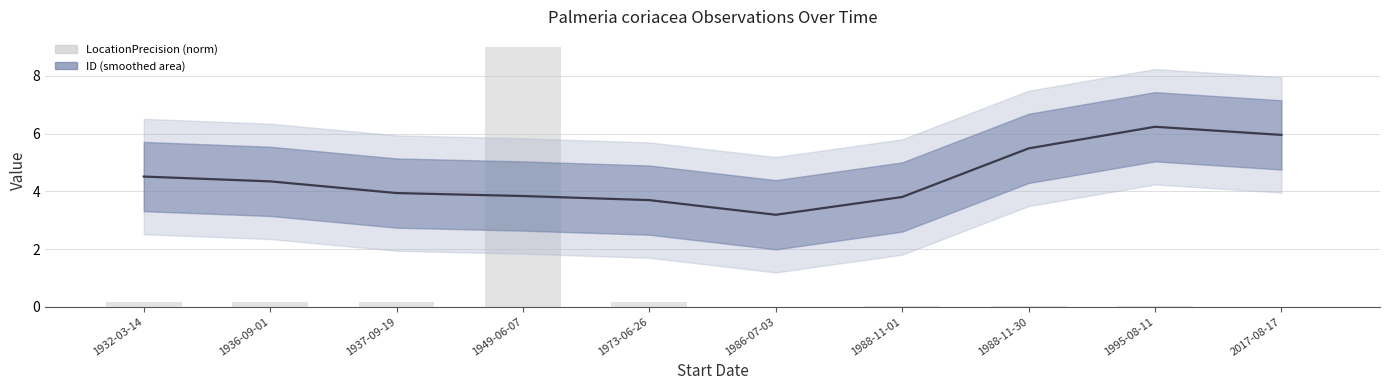

Which series has the largest total across all categories?

ID (smoothed)